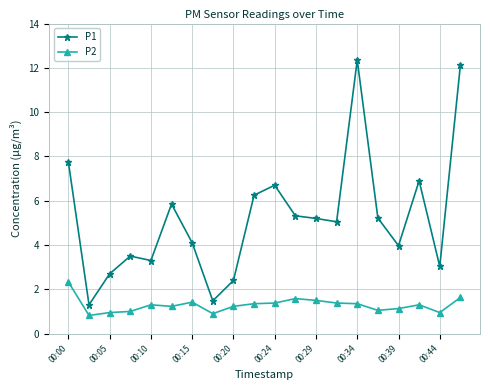

True or false: P2 and P1 intersect in this chart.

False